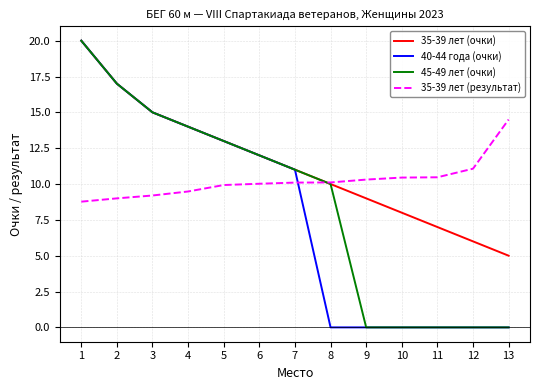

What is the difference between the highest and lowest values at 9?

10.3